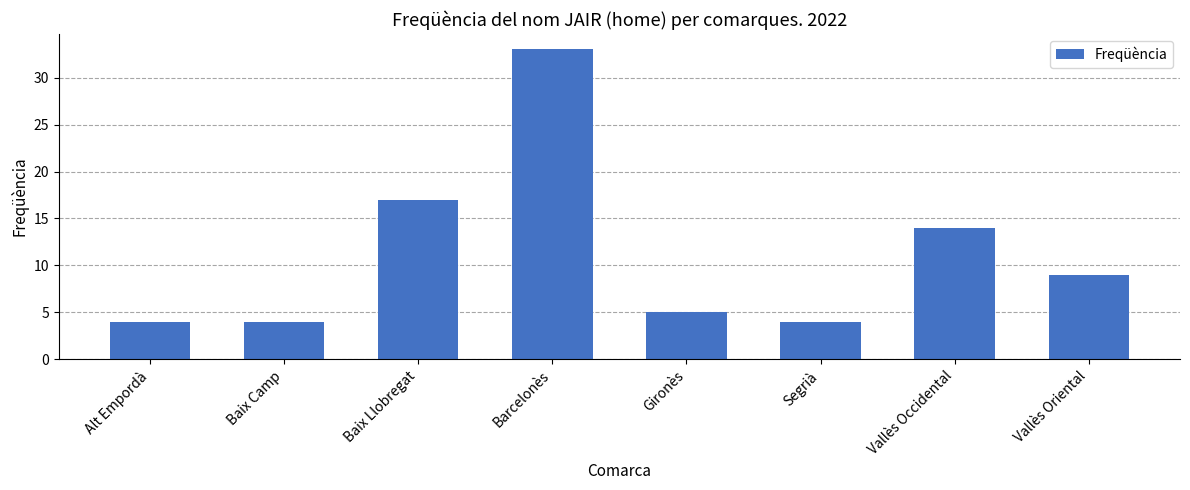

What is the average value?

11